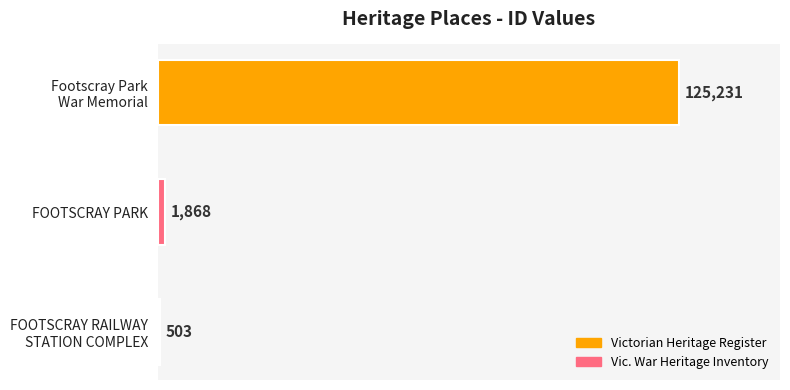

Reading bottom to top, extract all data points from this chart.

503	1868	125231